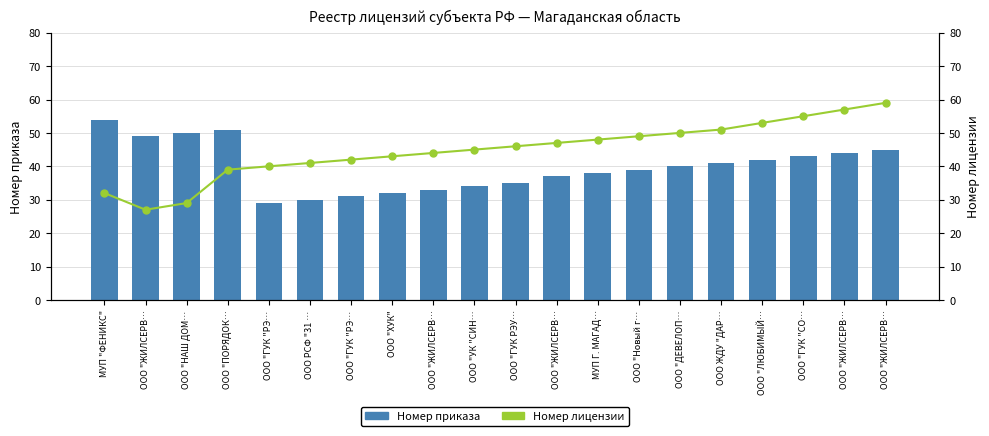

Which series has the largest total across all categories?

Номер лицензии